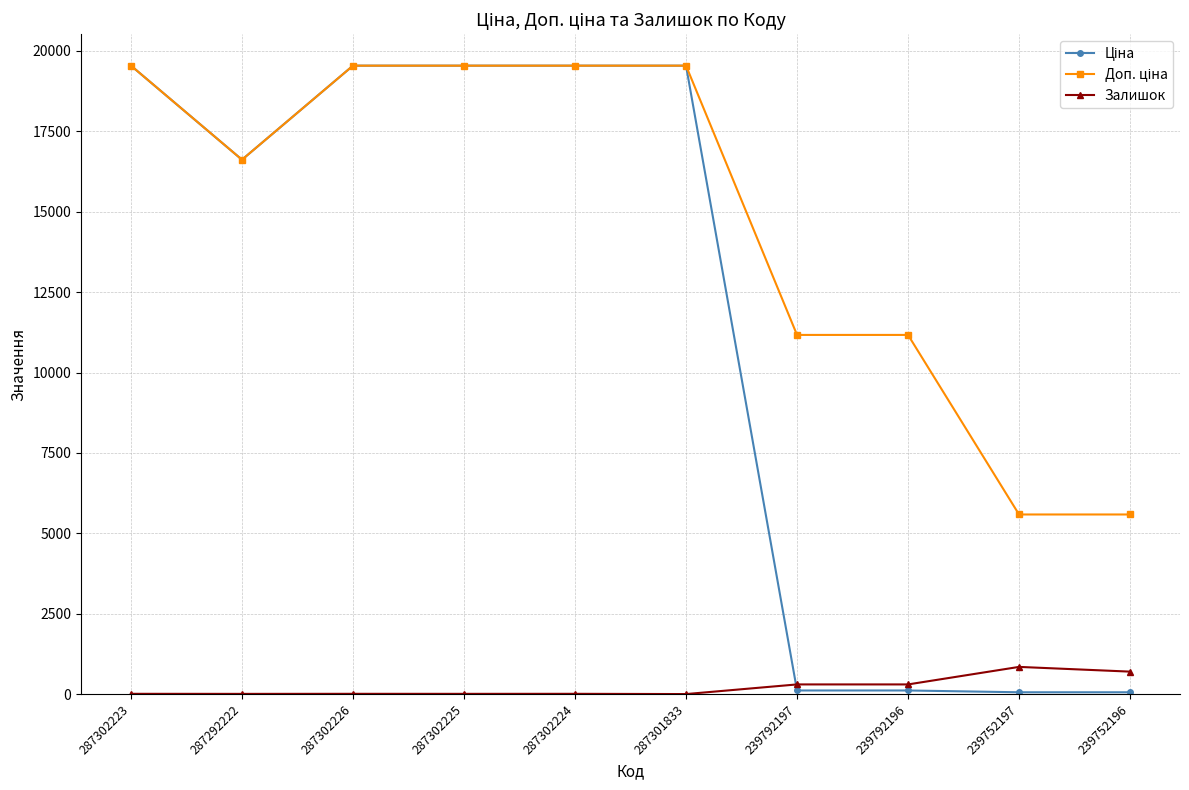

At how many categories does at least one series exceed 17340?

5